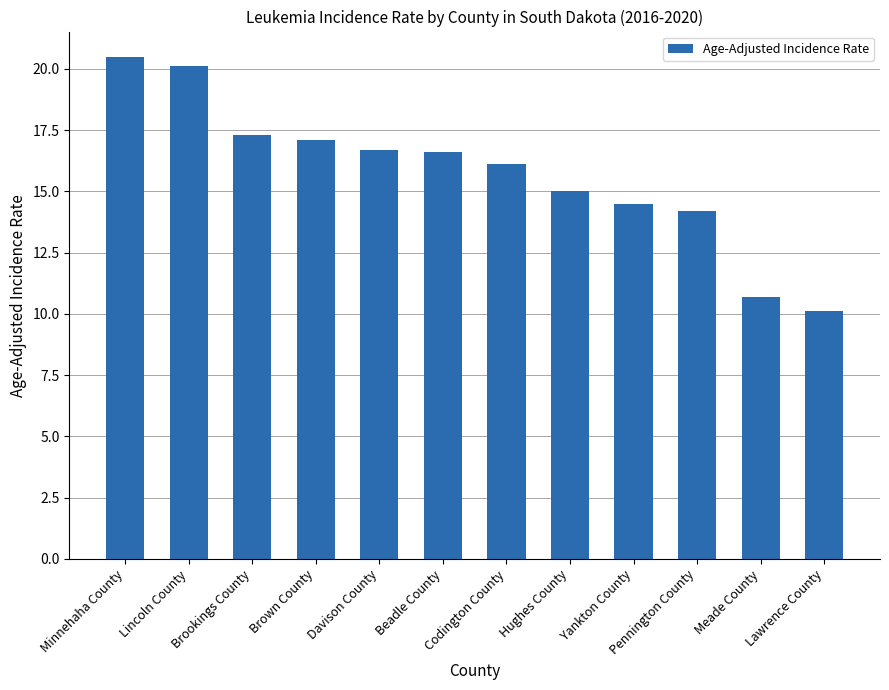

What is the label of the 6th bar from the right?

Codington County